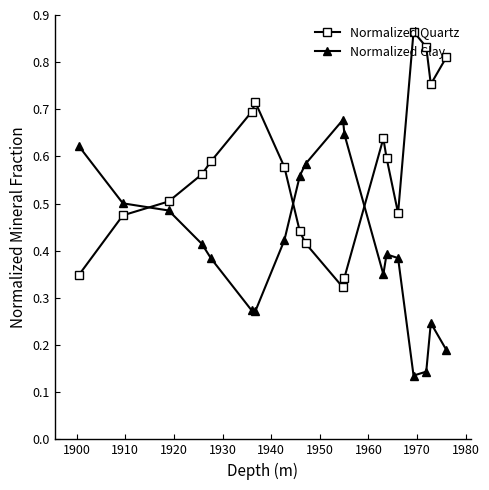

How many interior local valleys does the Normalized Quartz series have?

3